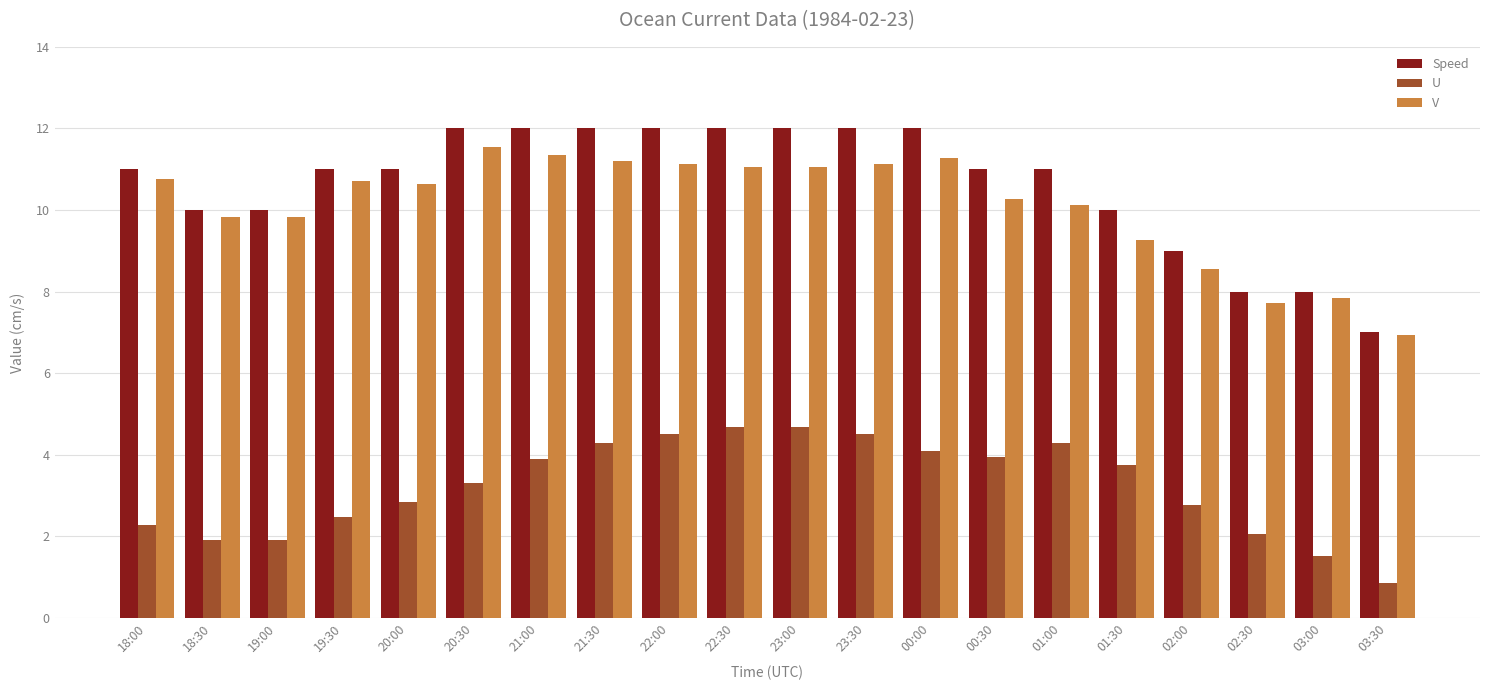

How many bars are there in total?

60